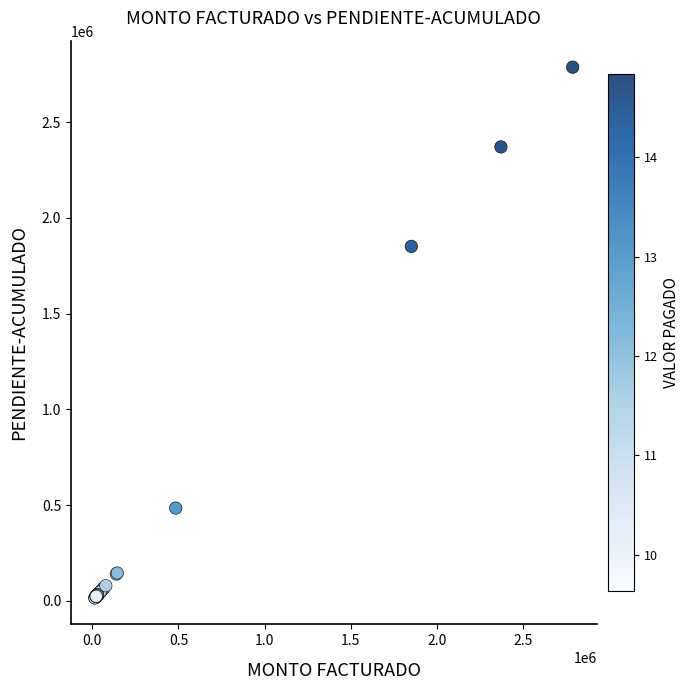

What Y value in the scatter plot is closest to 1401151?

1851116.9